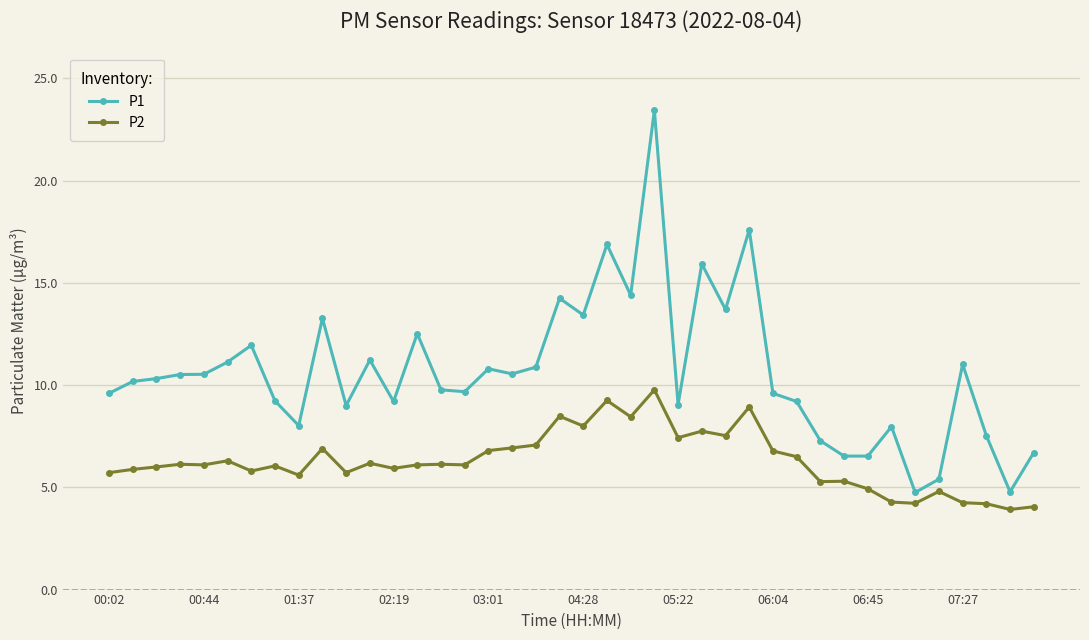

What is the average value of the P1 series?

10.6